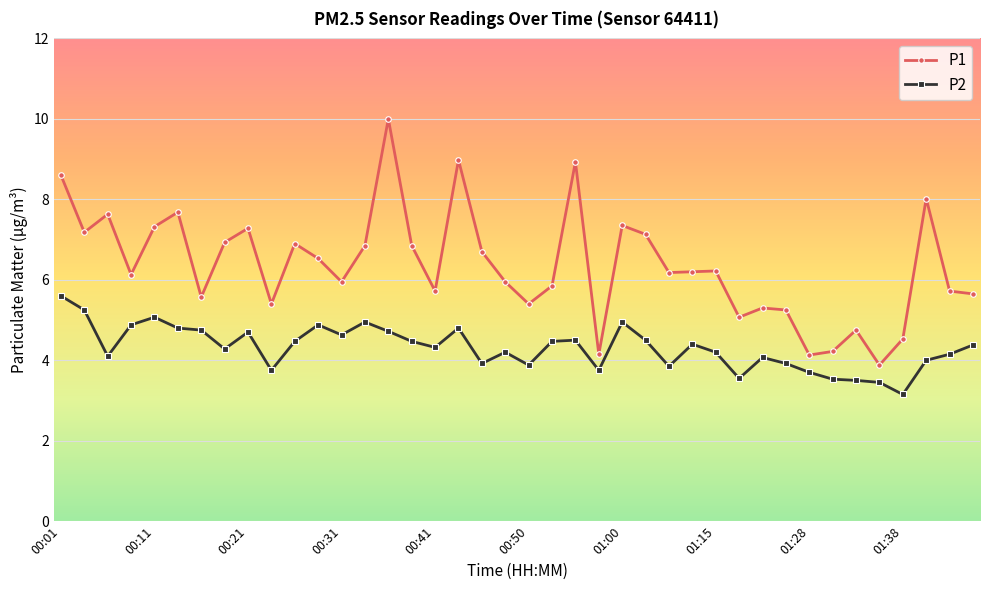

What are all the series names shown in the legend?

P1, P2